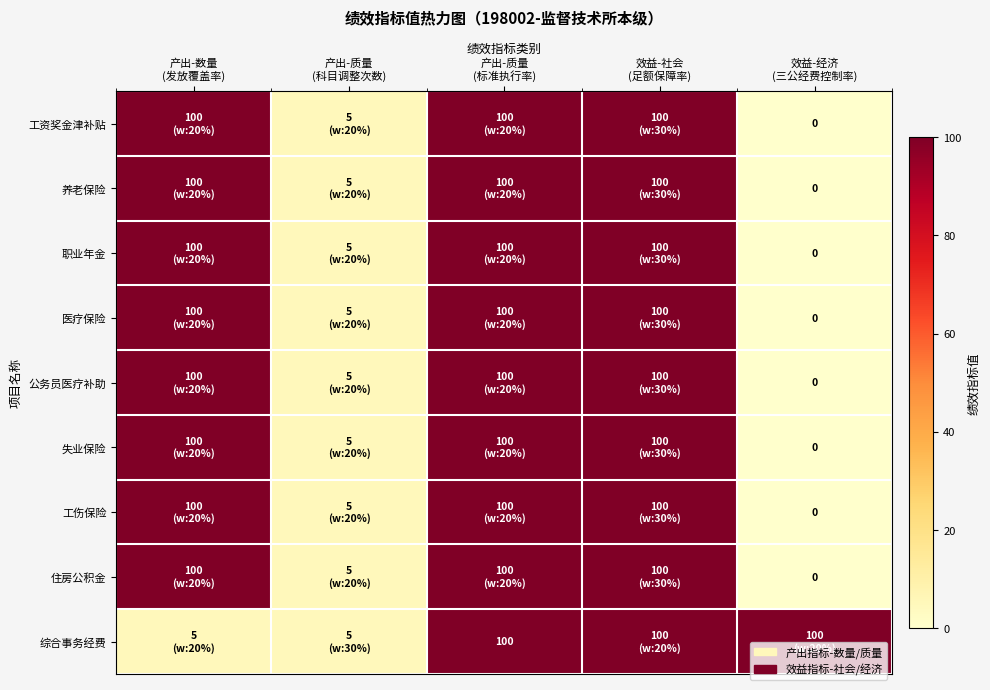

Rank the series at 产出-数量 (发放覆盖率) from highest to lowest value.

工资奖金津补贴, 养老保险, 职业年金, 医疗保险, 公务员医疗补助, 失业保险, 工伤保险, 住房公积金, 综合事务经费